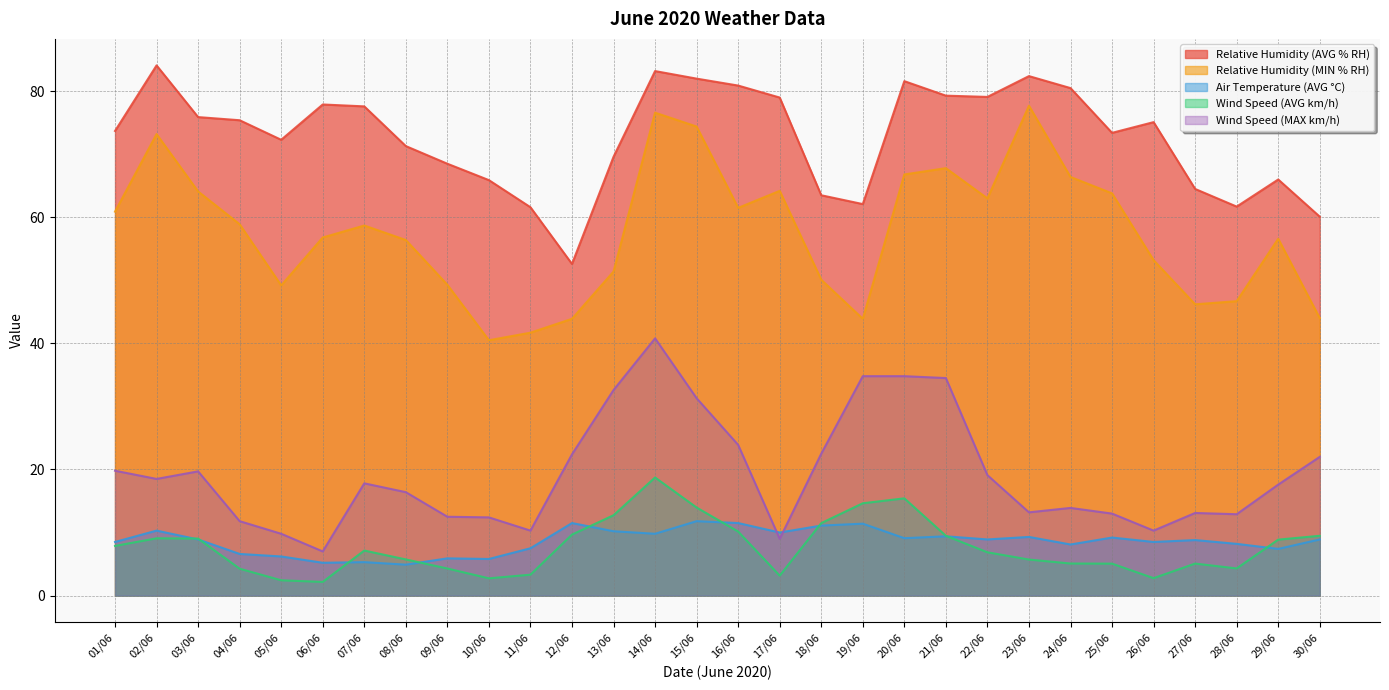

True or false: Relative Humidity (AVG % RH) has a value of 61.7 at 28/06.

True